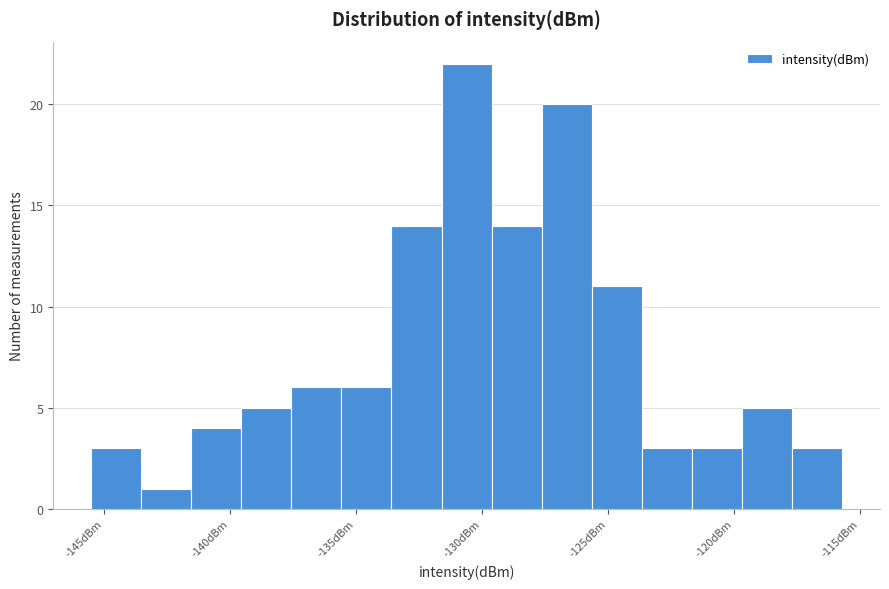

Around what value on the x-axis is the tallest bar? Give the approximate position of its centre, as read against the axis.

-130.5